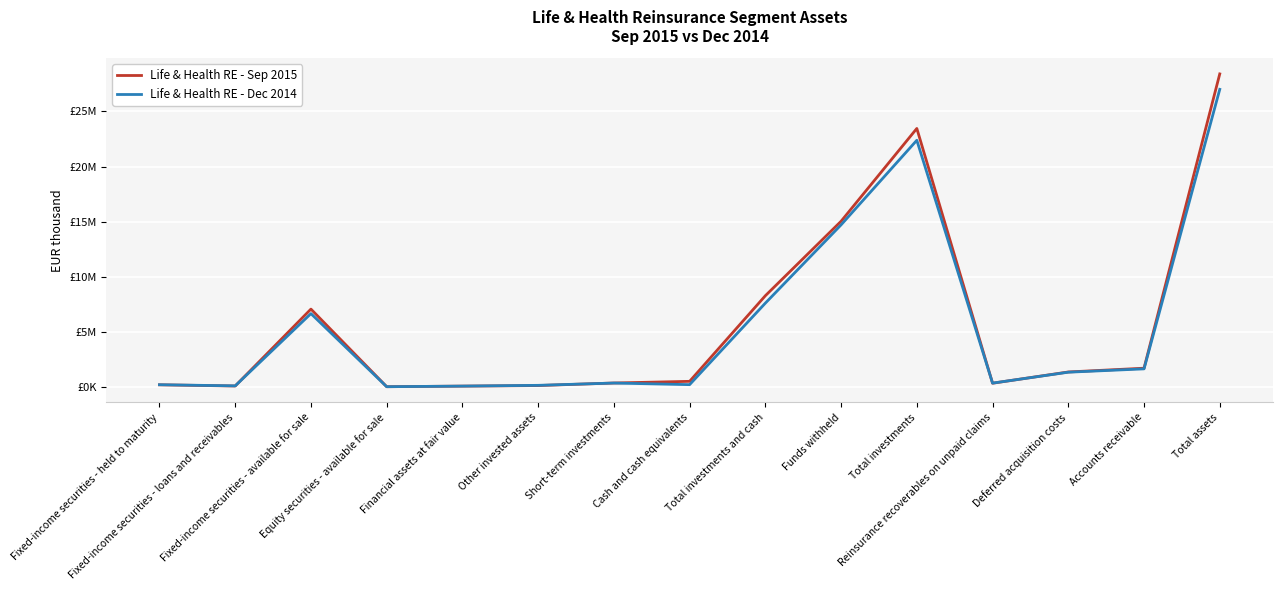

What is the label of the 5th point from the right?

Total investments